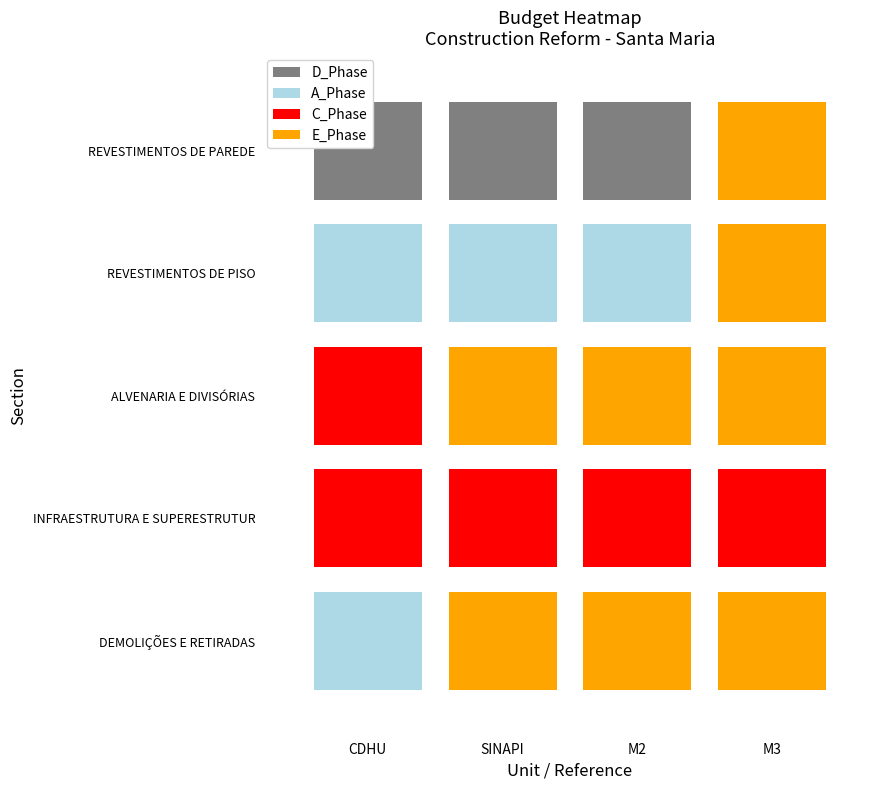

Which has a higher value, M2 or CDHU?

CDHU